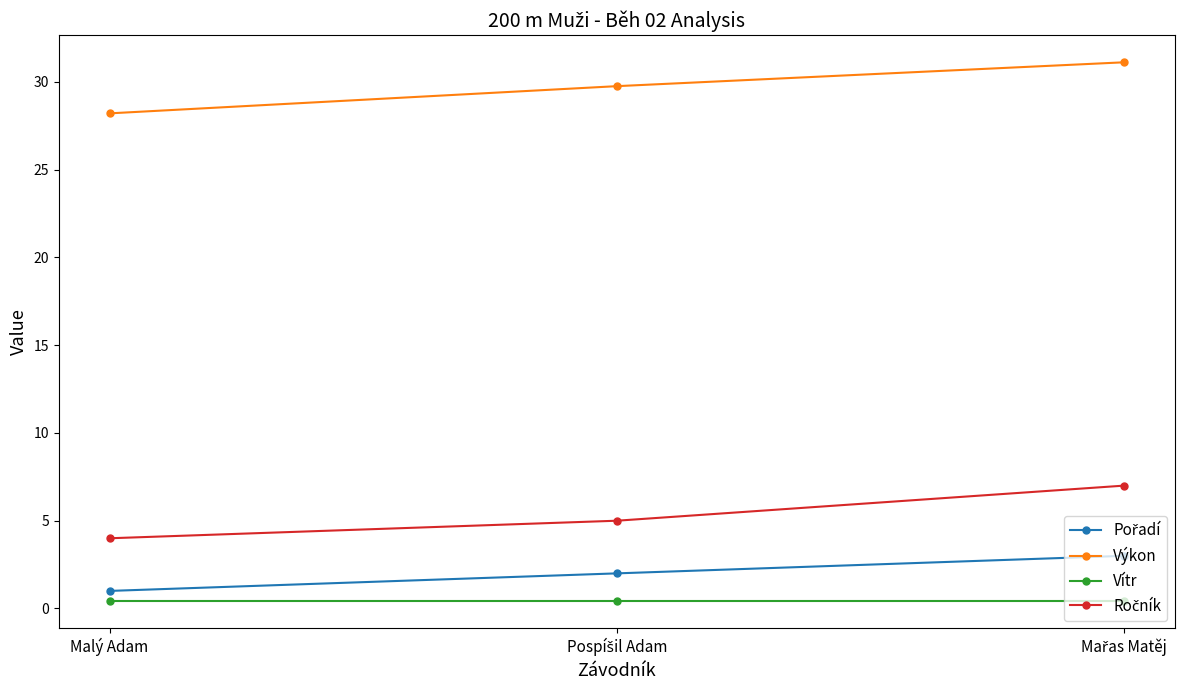

Does the chart have visible grid lines?

No